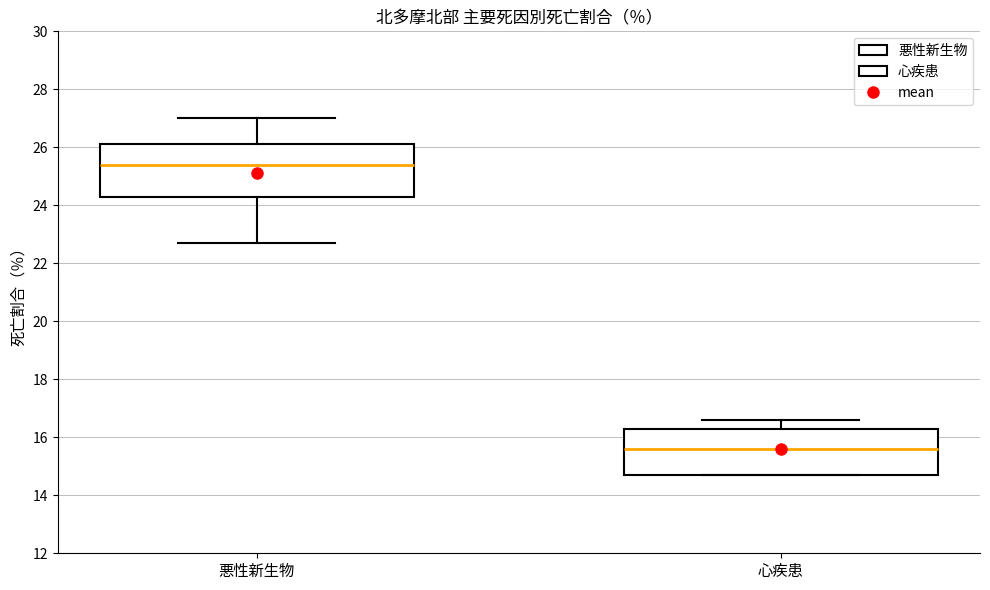

Reading left to right, transcribe this box plot: for each box, give where its median line is, the range the box spans, and where its two whiskers end, as read against the y-axis. The values are not printed on the chart, so give them approximately, as read against the axis.

悪性新生物: median 25.4, box 24.4 to 26.2, whiskers 22.8 to 27.0
心疾患: median 15.6, box 14.8 to 16.4, whiskers 14.8 to 16.6